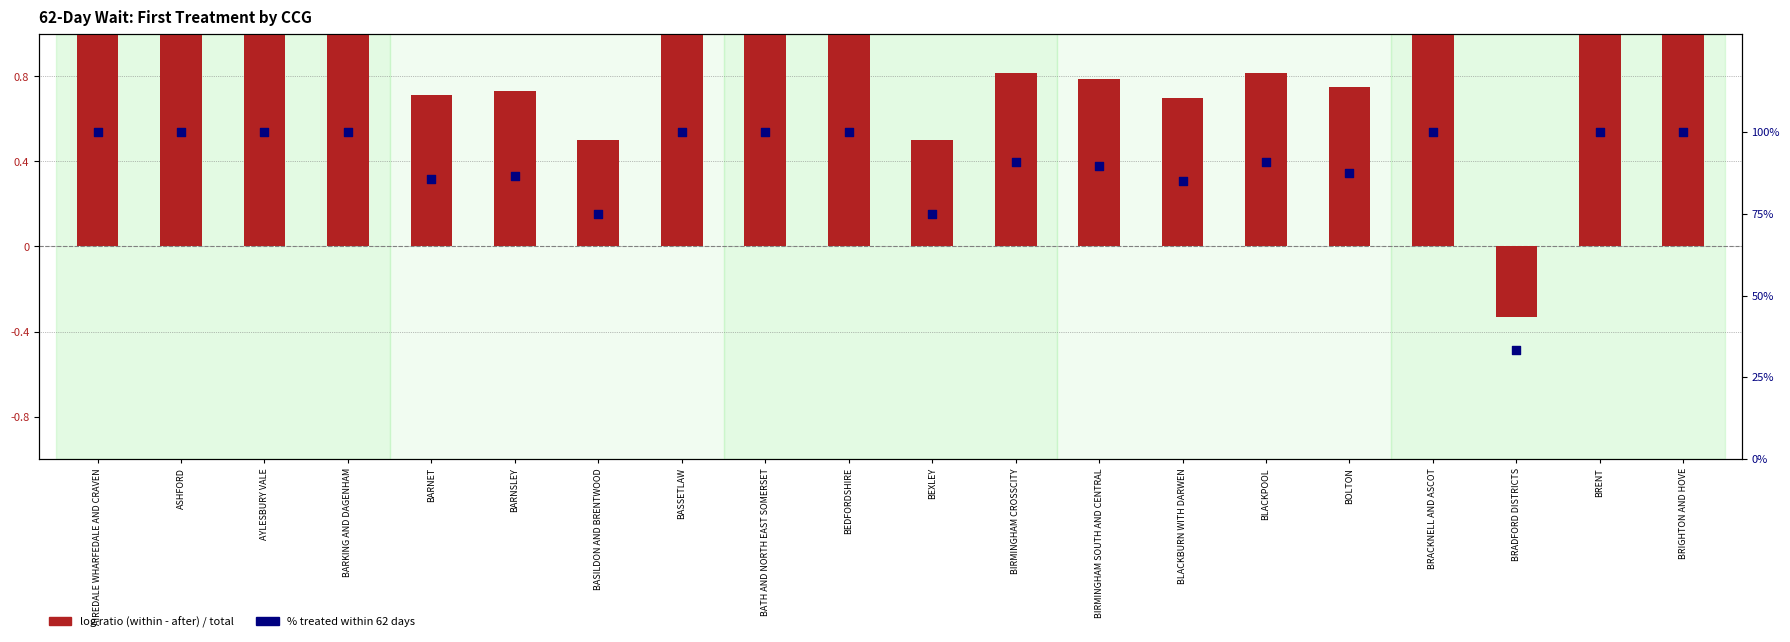

What are all the series names shown in the legend?

log ratio, % treated within 62 days